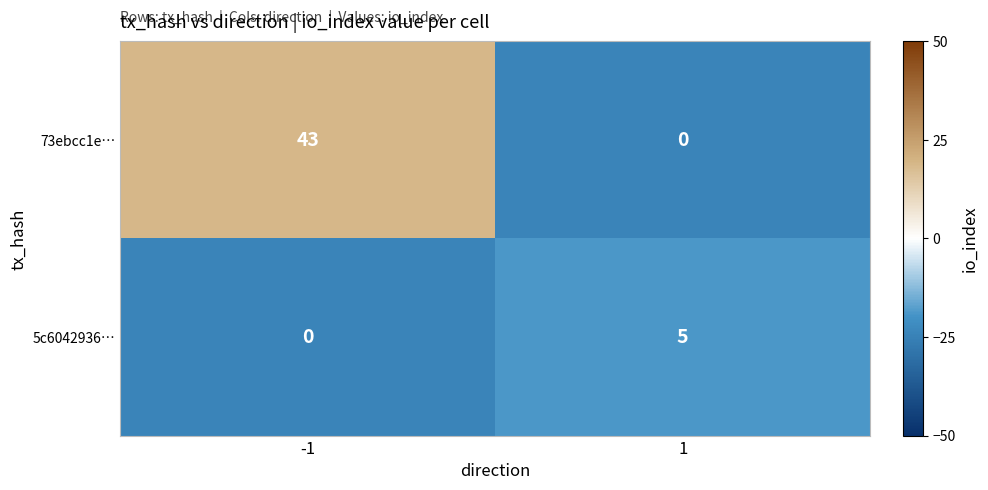

What is the difference between the 73ebcc1e… values at 1 and -1?

43